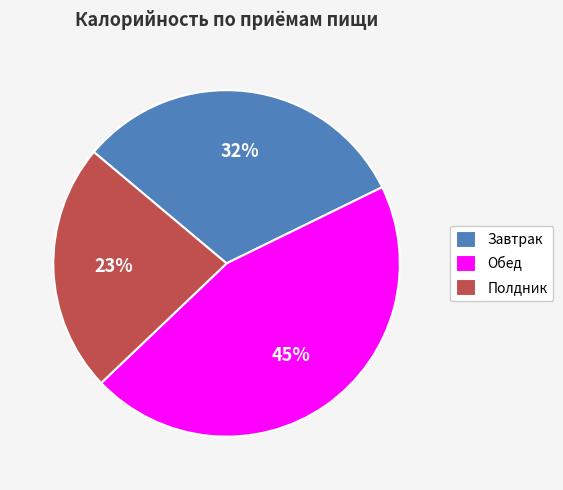

Does Обед represent more than half of the total?

No